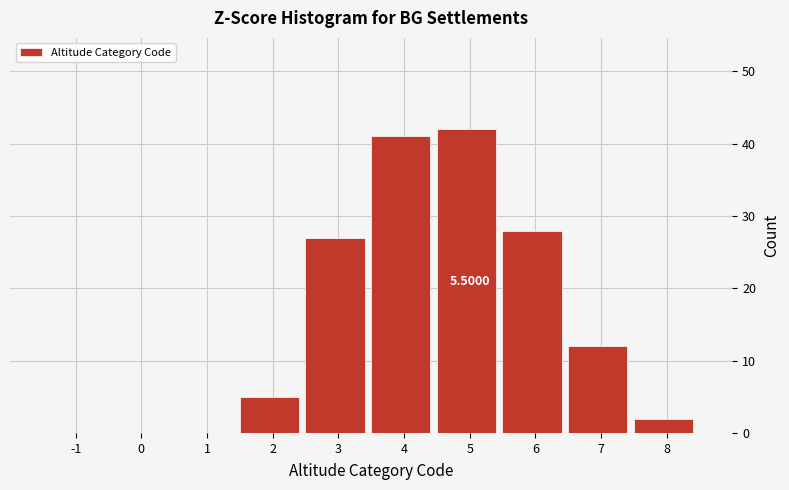

What is the change in value from 1 to 2?

+5